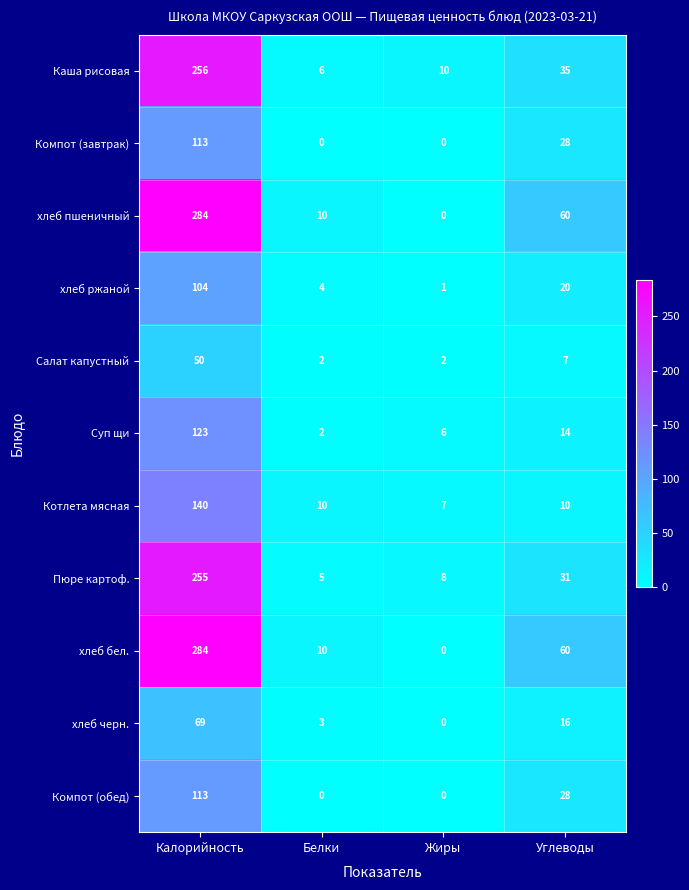

At which category is the sum across all series the highest?

Калорийность